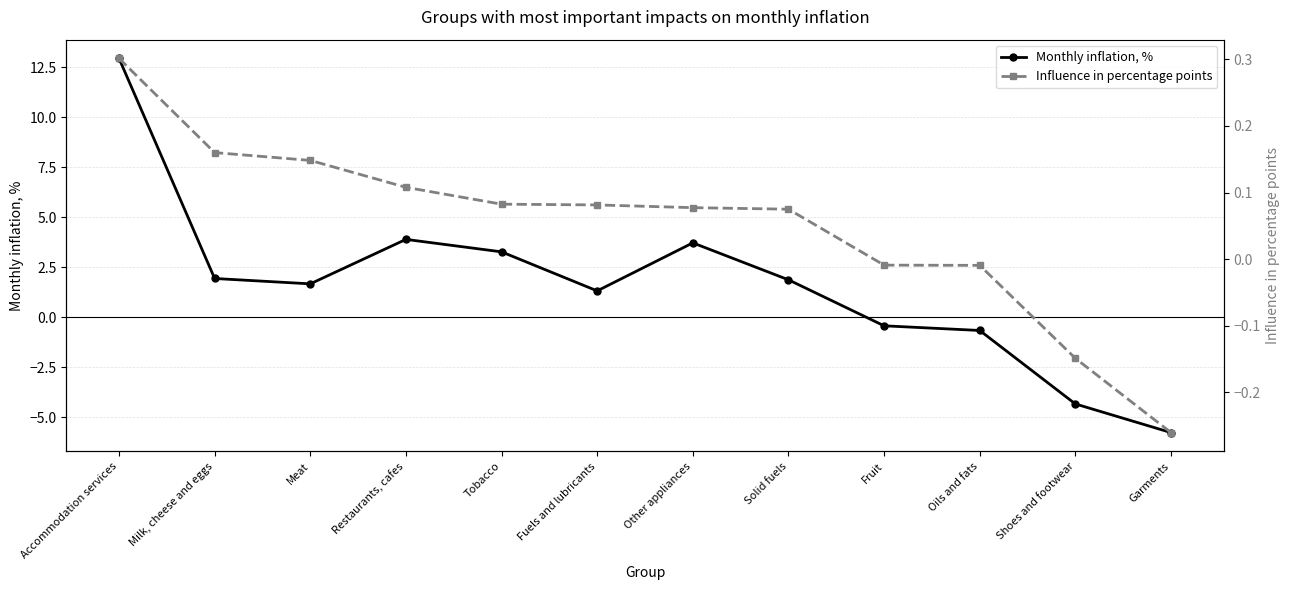

What is the sum of the Monthly inflation, % values at Solid fuels and Oils and fats?

1.2